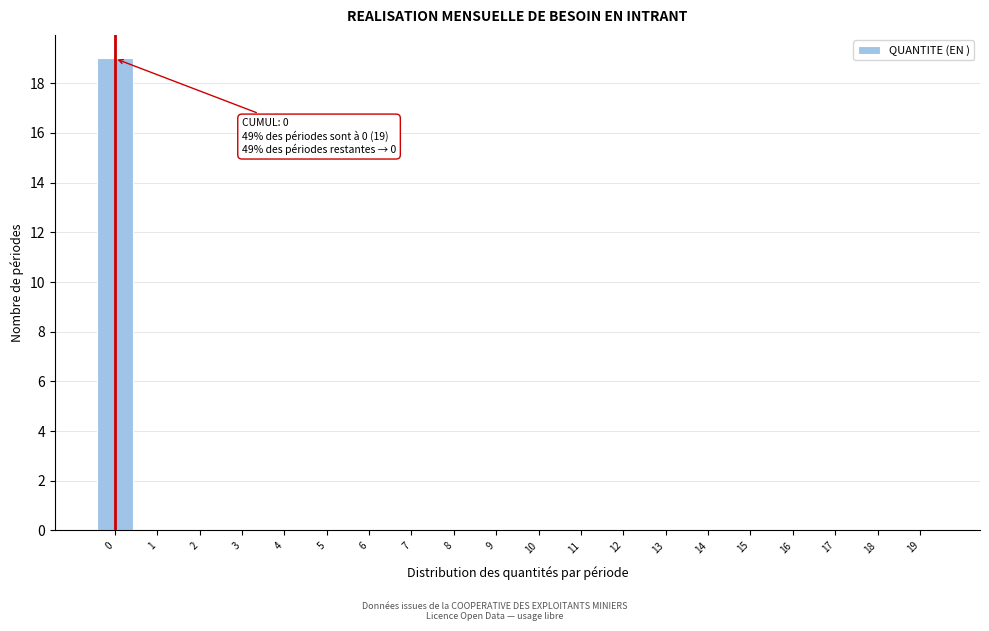

Over which range of the x-axis is the bar tallest?

-0.5 to 0.5